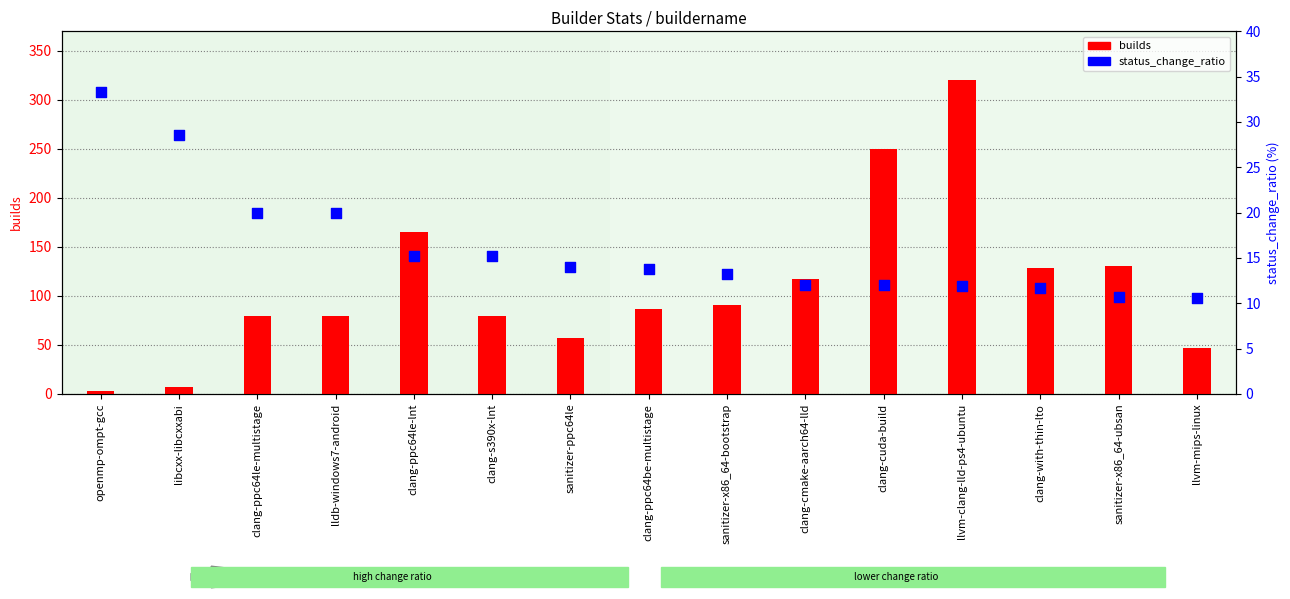

At how many categories does at least one series exceed 183?

2